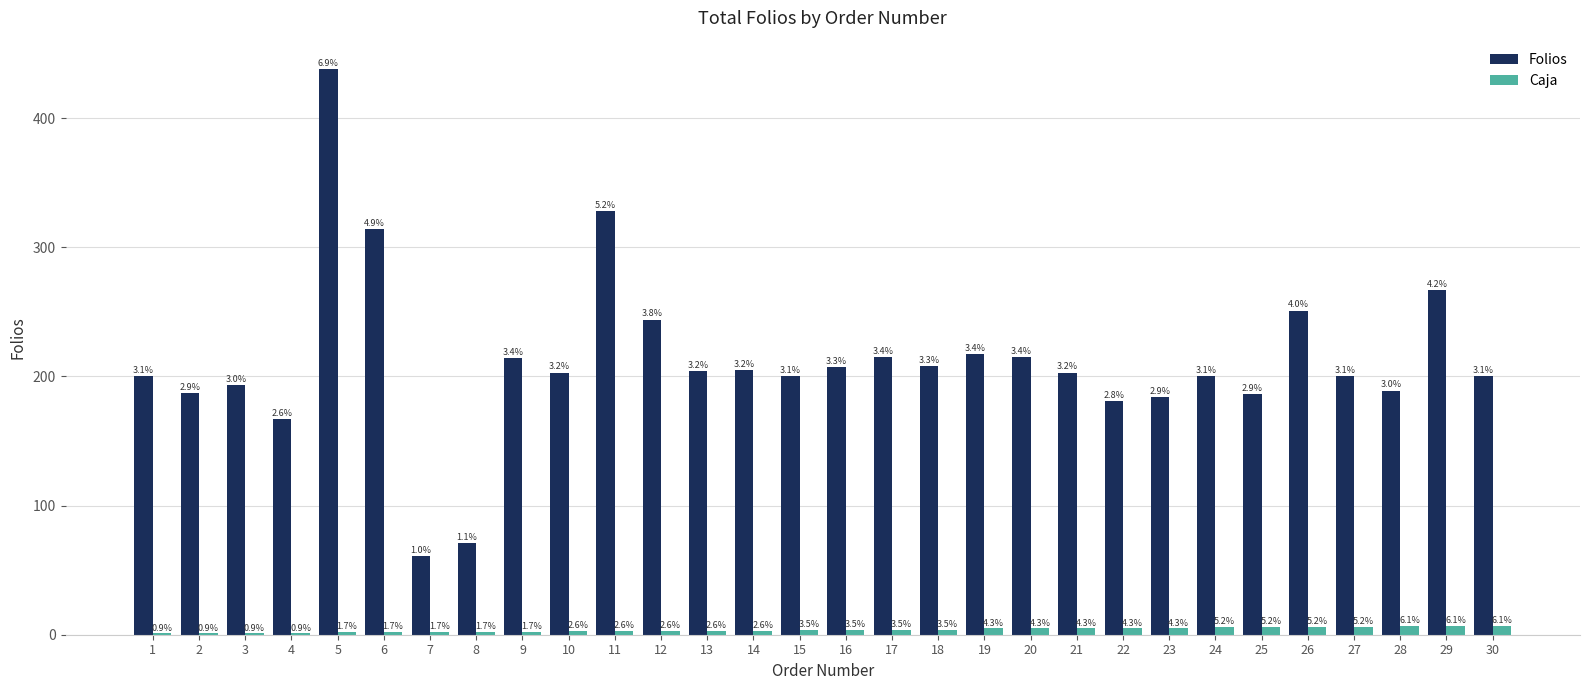

Which series changed the most between 2 and 26?

Folios